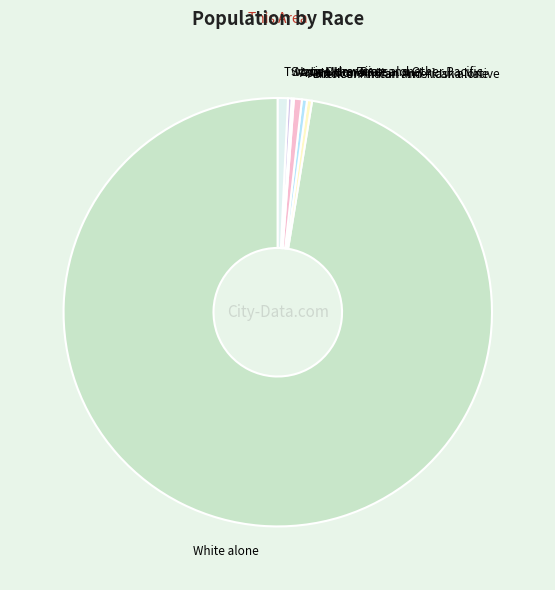

Is it true that Black or African American alone is 13% of the pie?

False